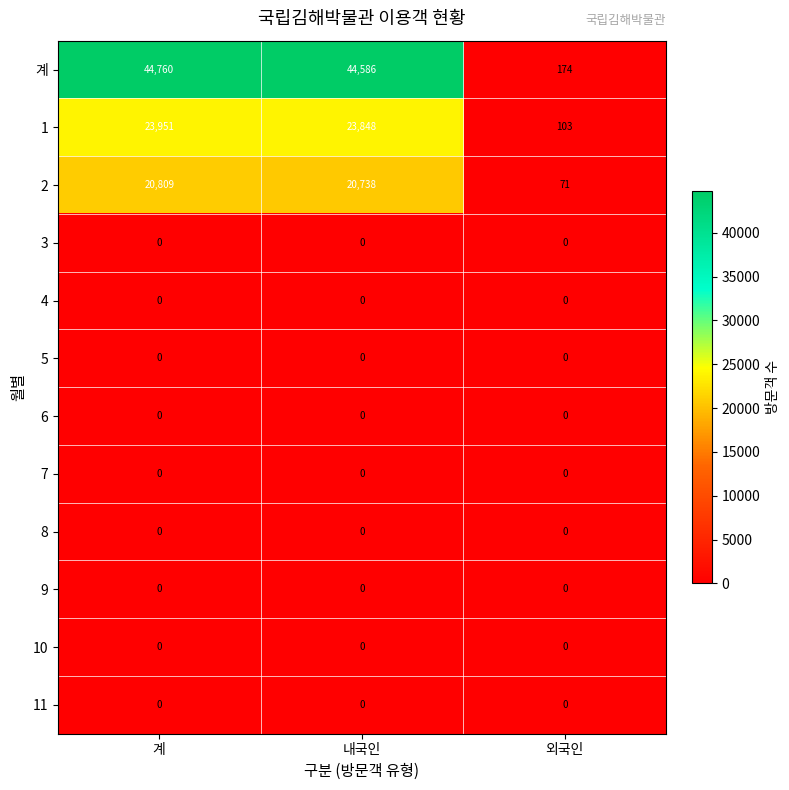

At which category is the sum across all series the highest?

계